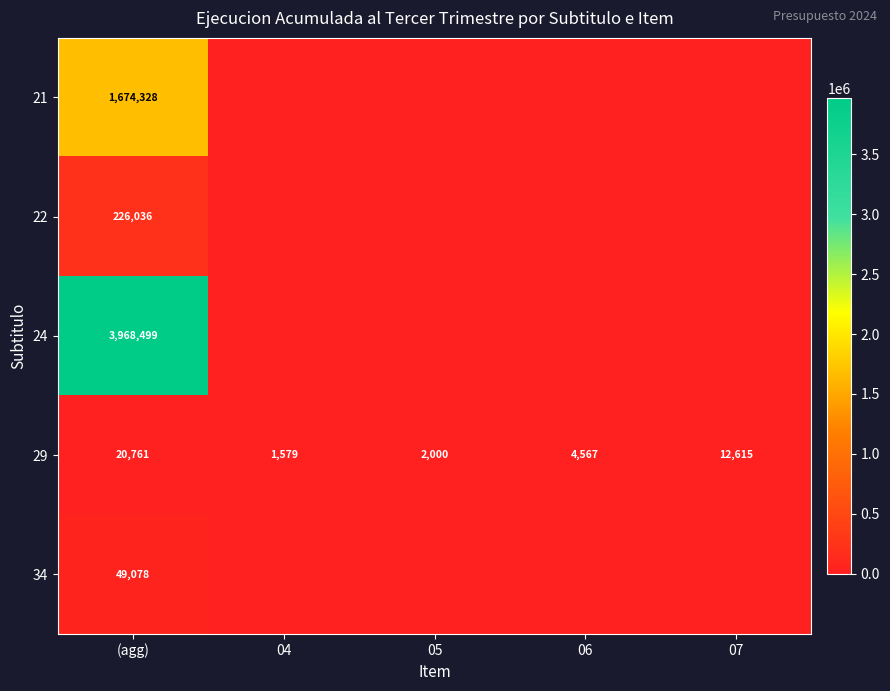

What is the sum of the 29 values at 05 and 04?

3579